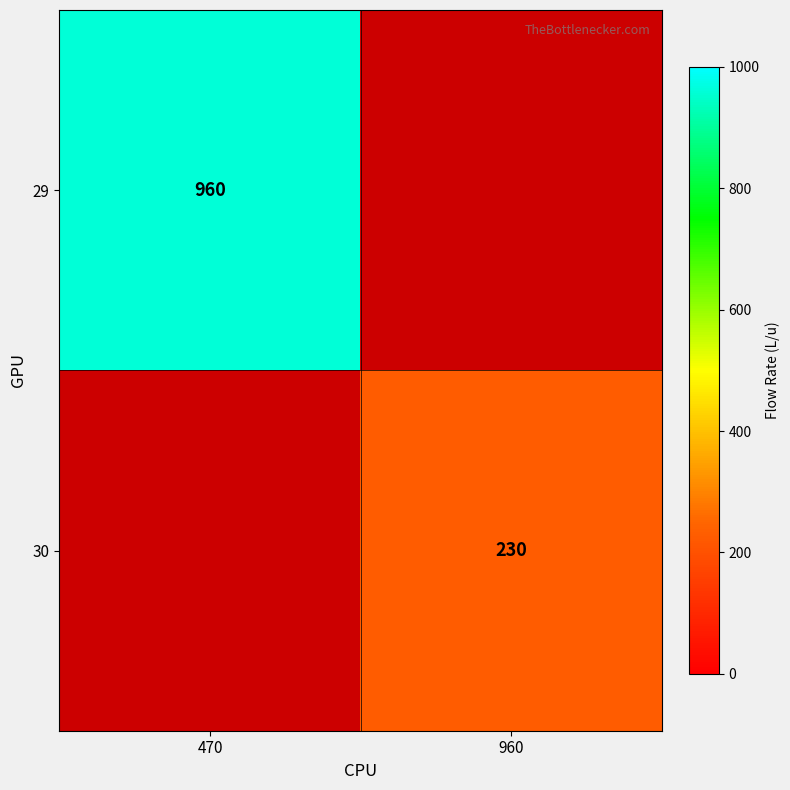

The 30 series shows 138 at 960. True or false?

False